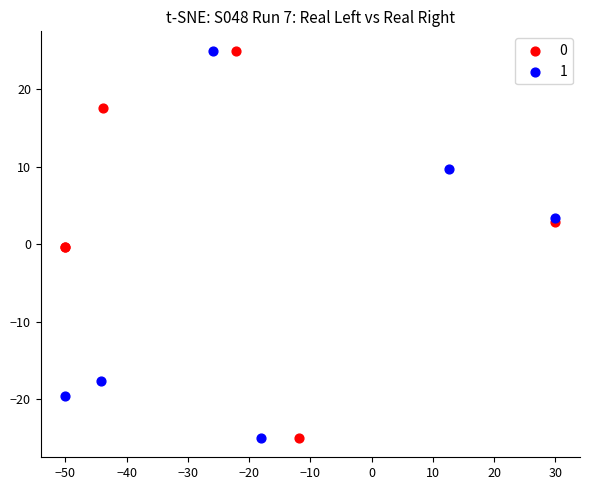

What are all the series names shown in the legend?

0, 1